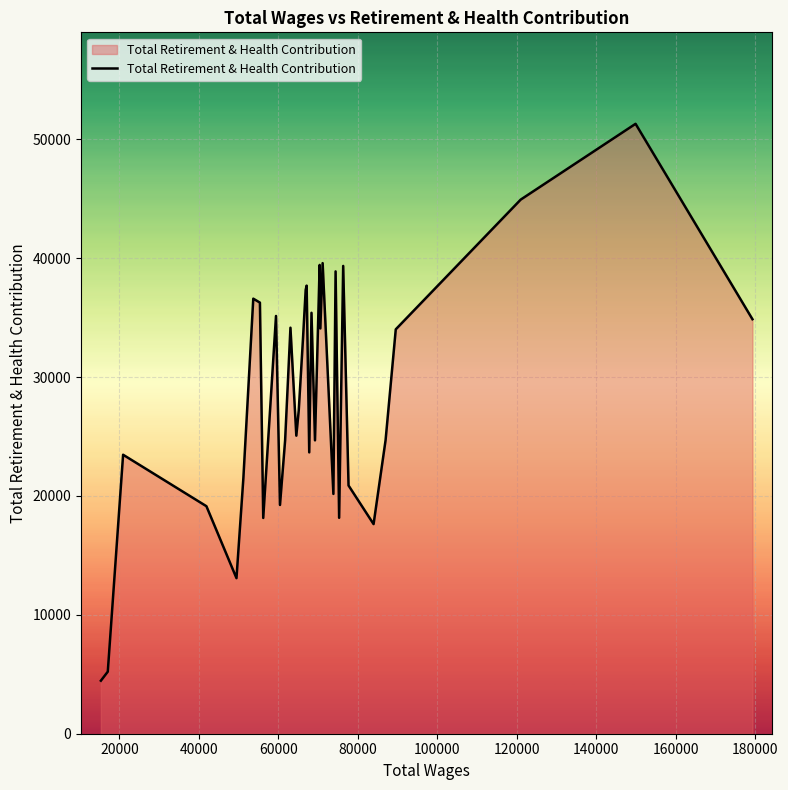

What is the difference between the maximum and minimum values?

46848